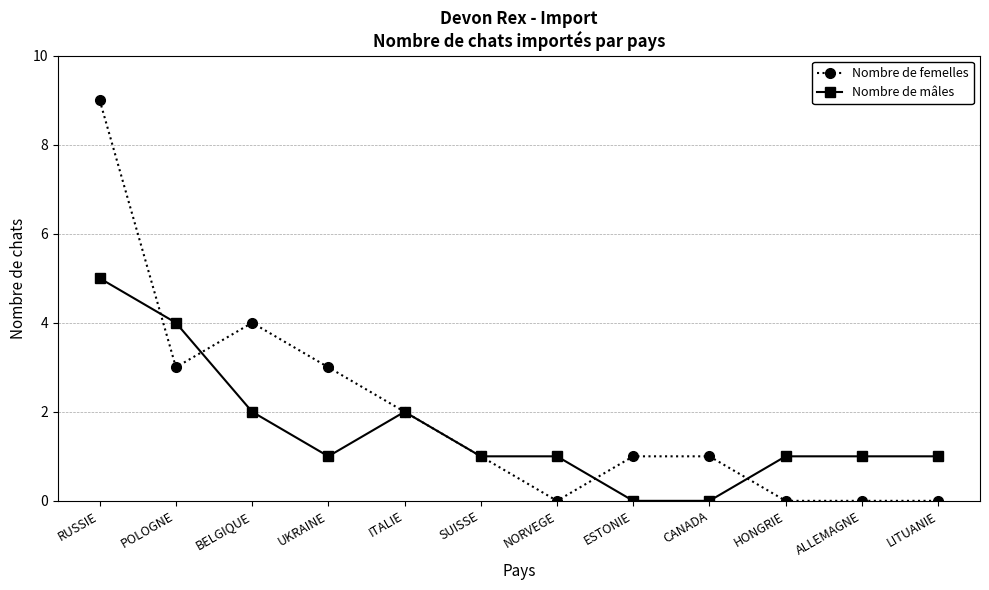

At CANADA, list the series in order from smallest to largest.

Nombre de mâles, Nombre de femelles